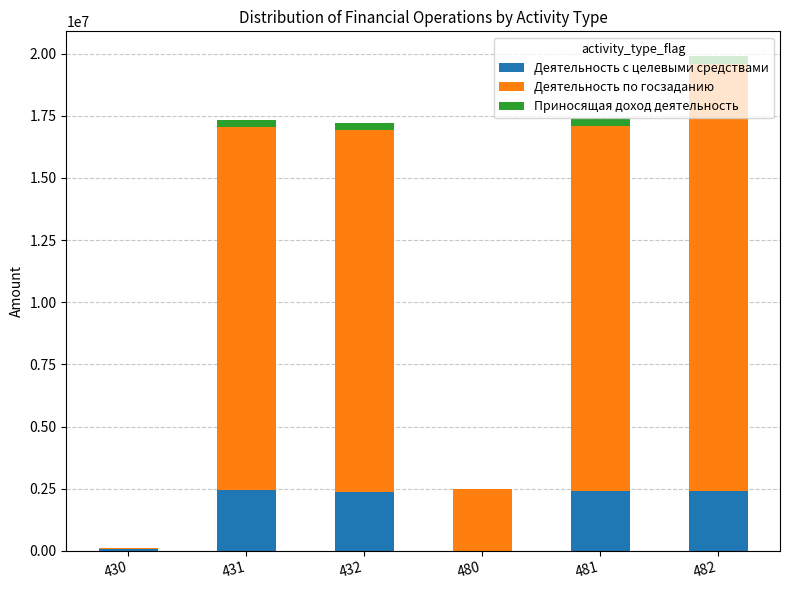

At which category is the sum across all series the highest?

482